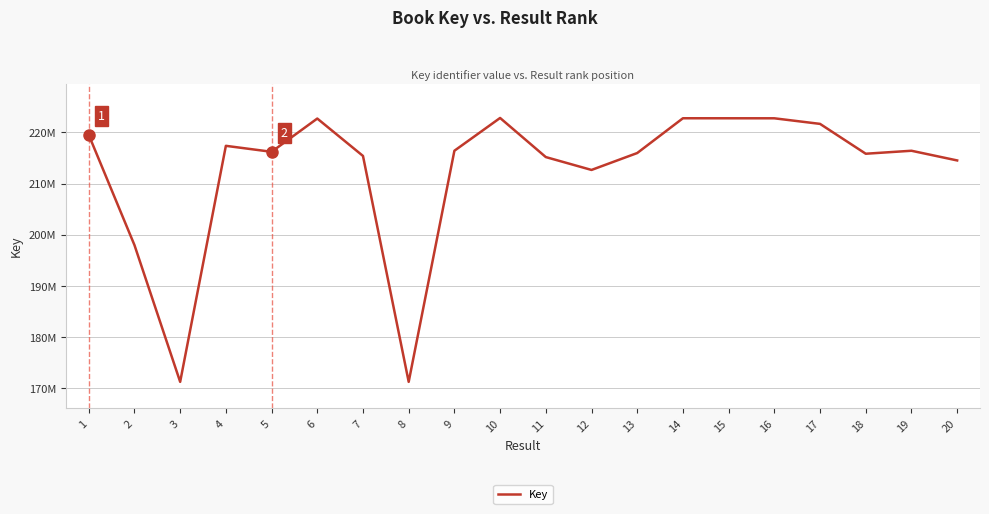

What is the change in value from 4 to 9?

-959620